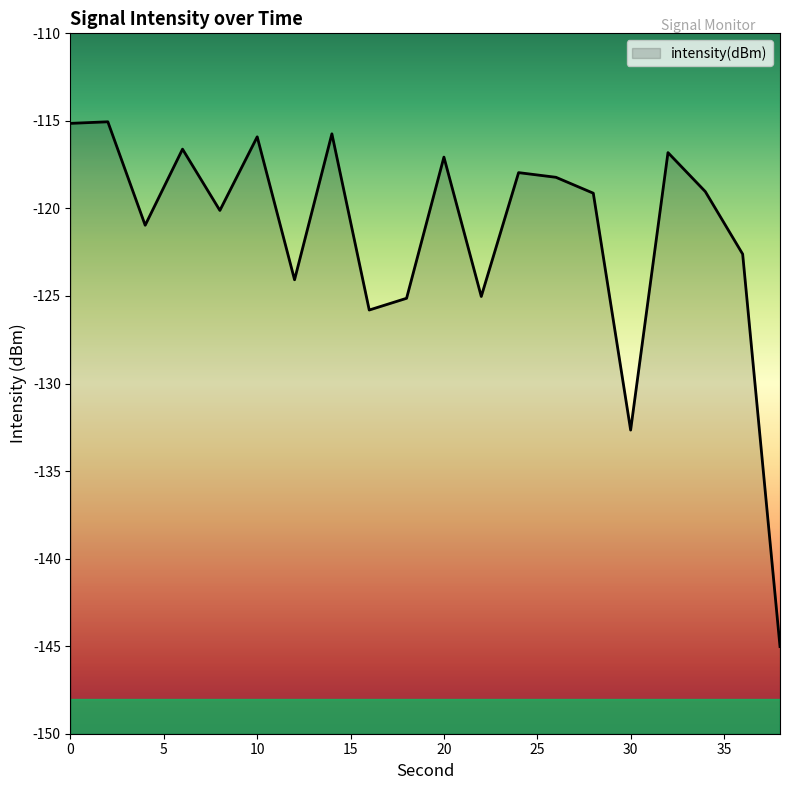

What is the difference between the maximum and minimum values?

30.0